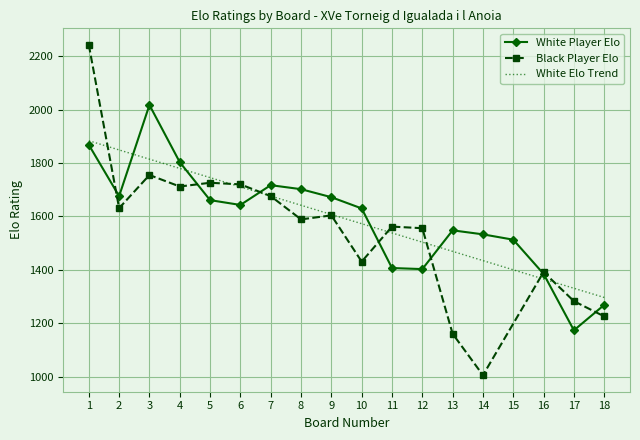

What is the greatest value displayed?

2242